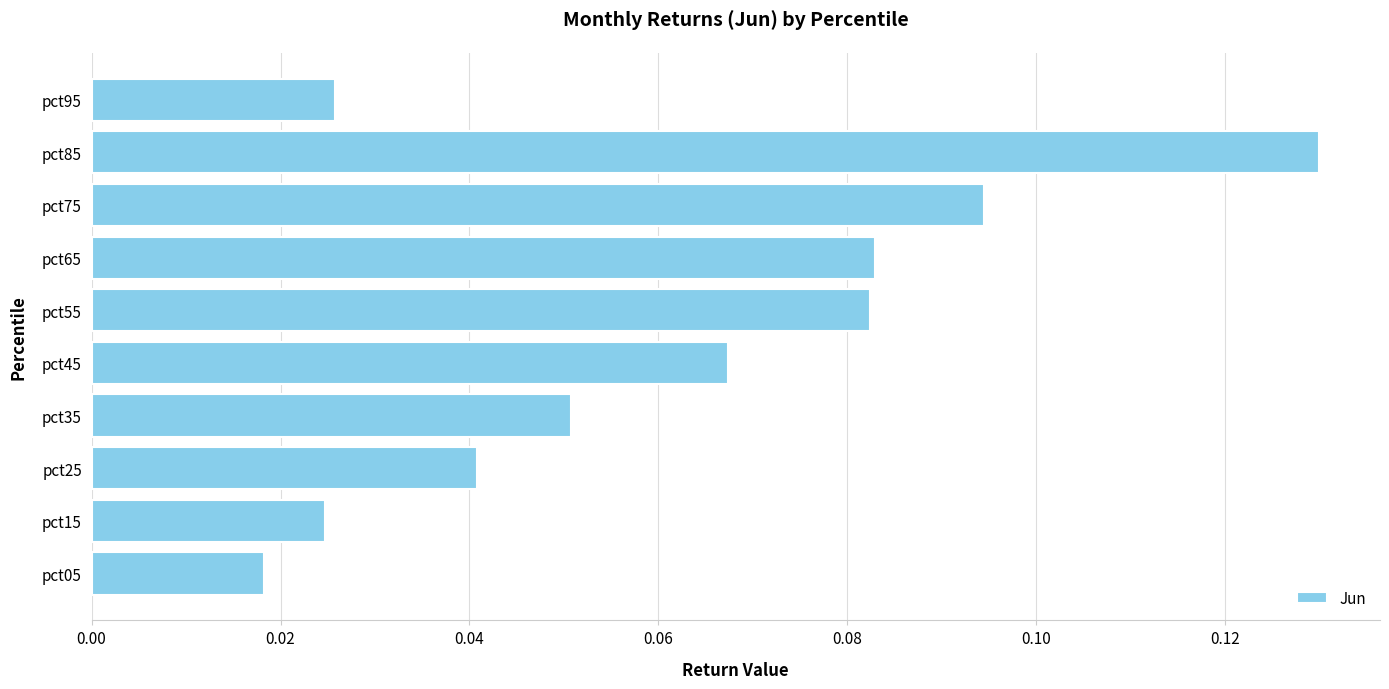

What is the sum of all values?

0.6